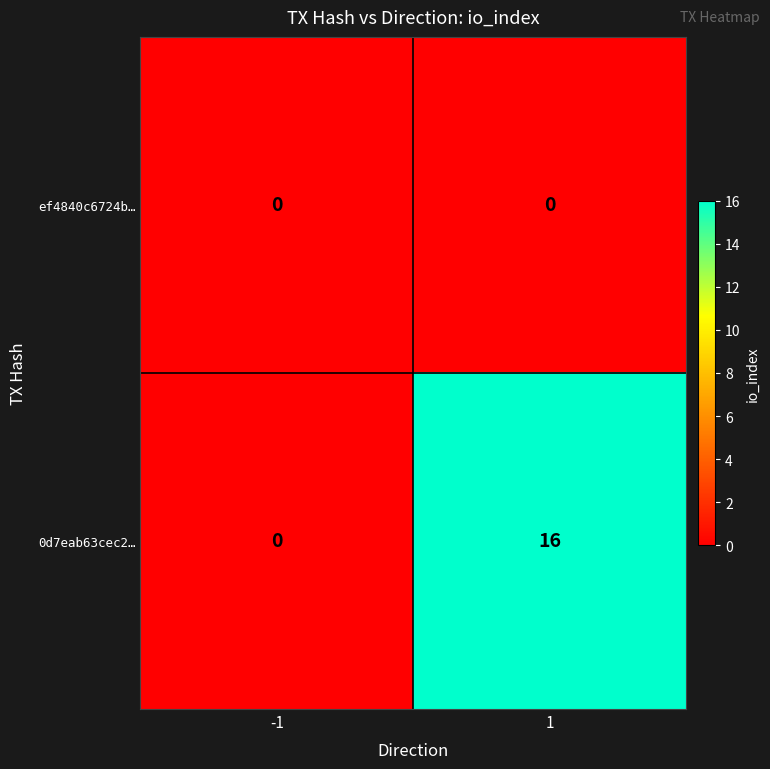

List the series in order of their peak value, highest first.

0d7eab63cec2…, ef4840c6724b…